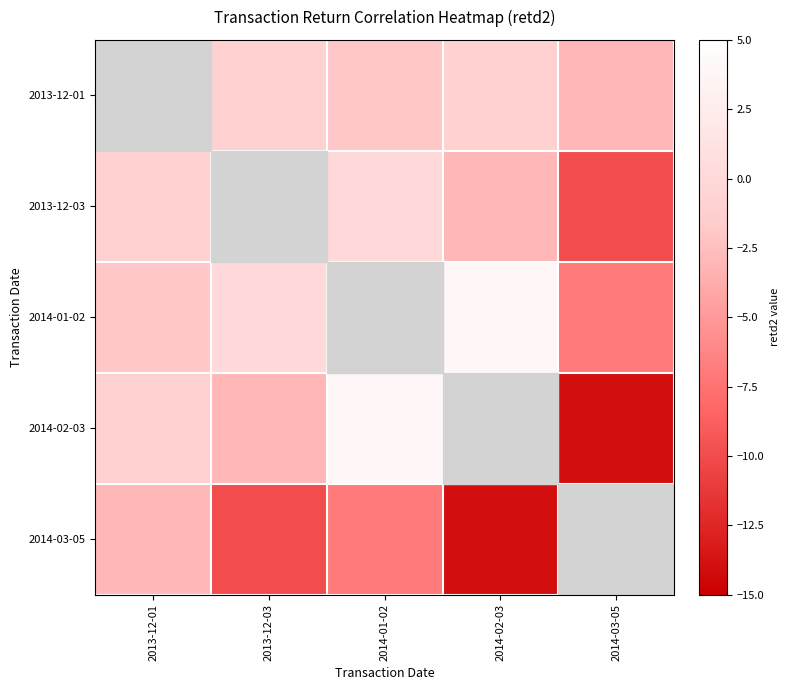

At 2014-02-03, list the series in order from largest to smallest.

2014-01-02, 2014-02-03, 2013-12-01, 2013-12-03, 2014-03-05